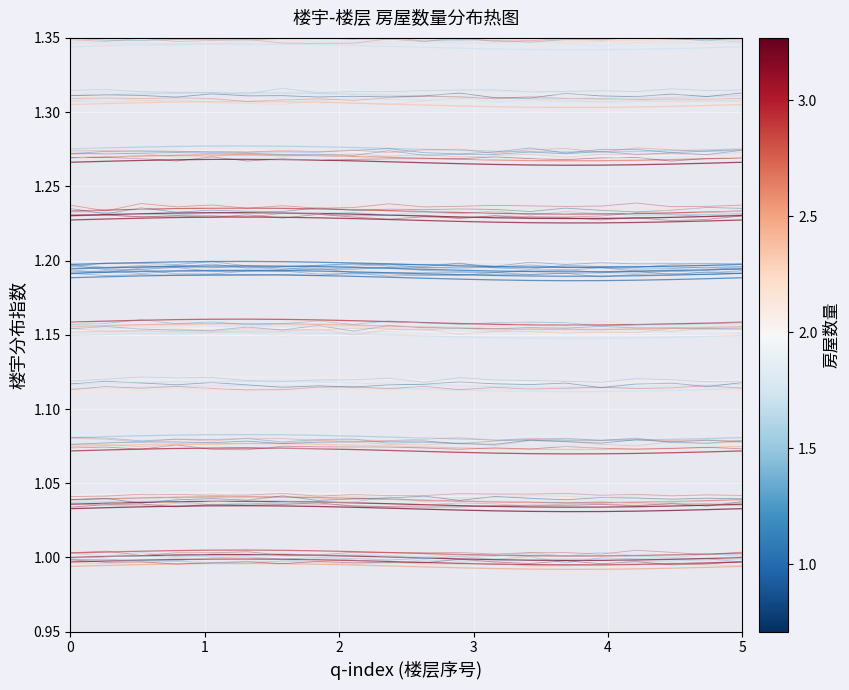

What is the average value of the 27栋 series?

1.2